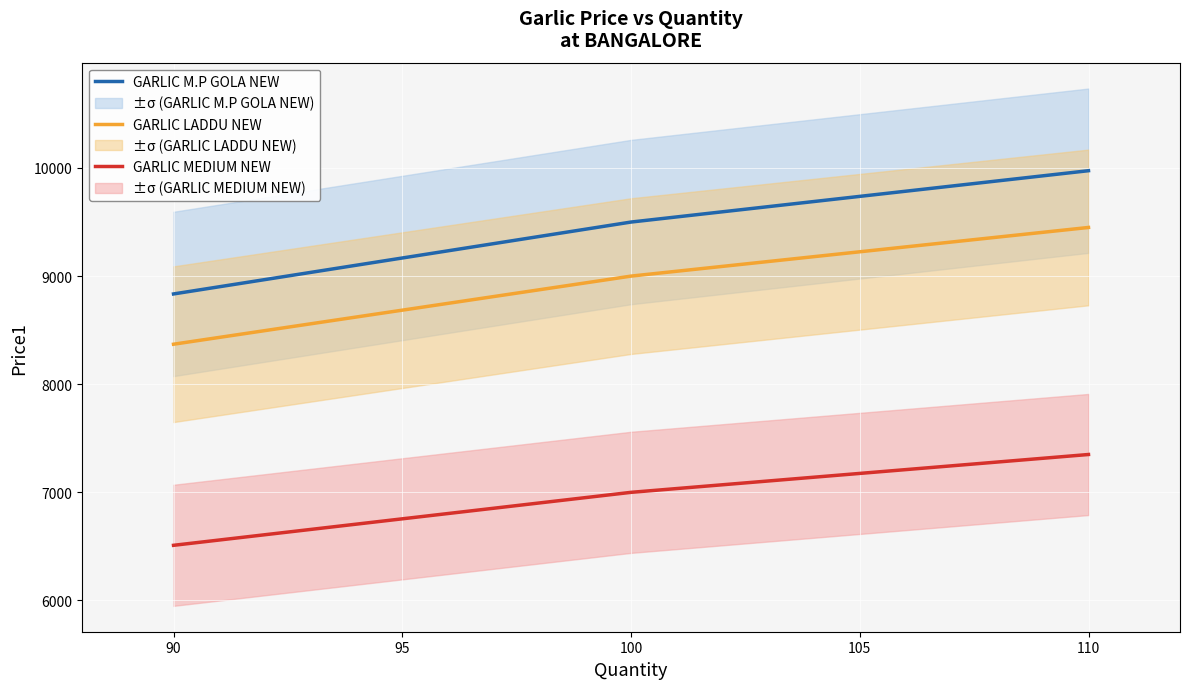

What is the minimum value shown in the chart?

6510